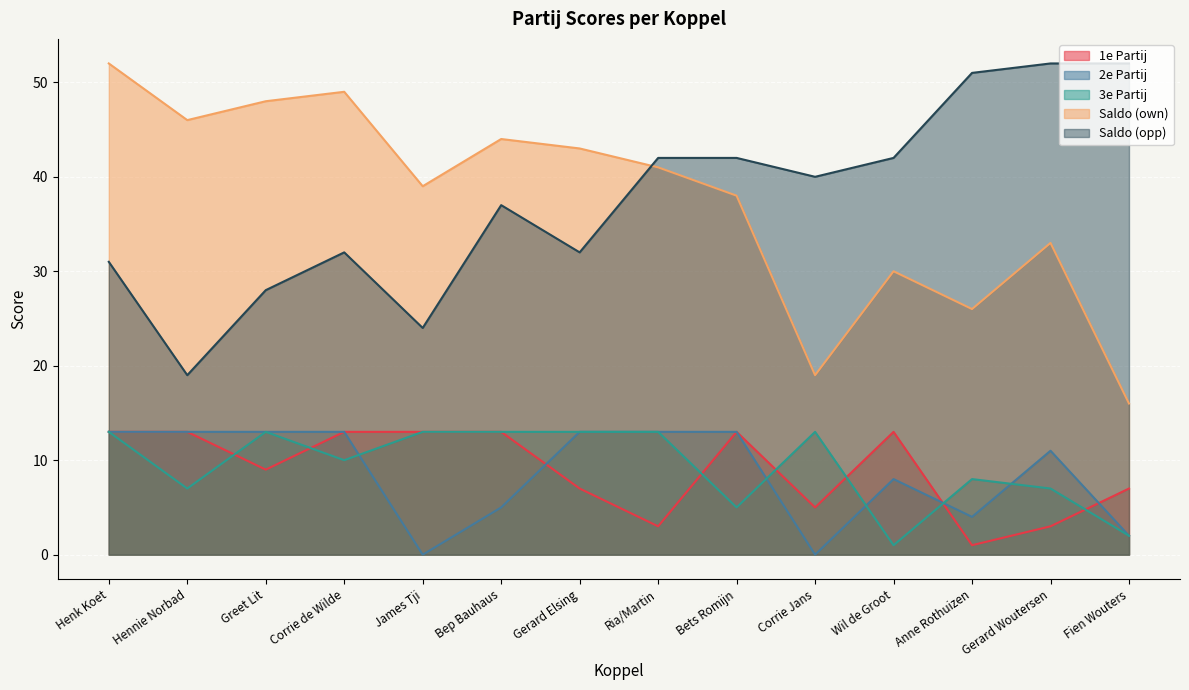

Reading left to right, what are all the values shown in this chart?

1e Partij: 13	13	9	13	13	13	7	3	13	5	13	1	3	7
2e Partij: 13	13	13	13	0	5	13	13	13	0	8	4	11	2
3e Partij: 13	7	13	10	13	13	13	13	5	13	1	8	7	2
Saldo (own): 52	46	48	49	39	44	43	41	38	19	30	26	33	16
Saldo (opp): 31	19	28	32	24	37	32	42	42	40	42	51	52	52